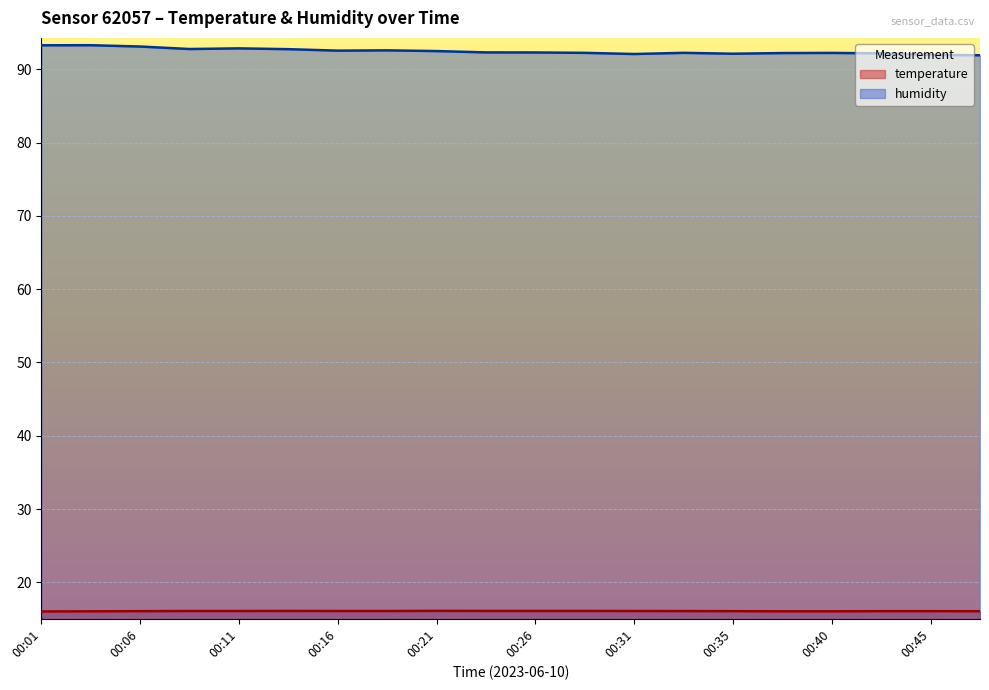

Reading left to right, extract all data points from this chart.

temperature: 16.0	16.0	16.1	16.1	16.1	16.1	16.1	16.1	16.1	16.1	16.1	16.1	16.1	16.1	16.1	16.0	16.0	16.1	16.1	16.1
humidity: 93.3	93.3	93.1	92.8	92.9	92.8	92.5	92.6	92.5	92.3	92.3	92.2	92.1	92.2	92.1	92.2	92.2	92.2	92.0	91.9